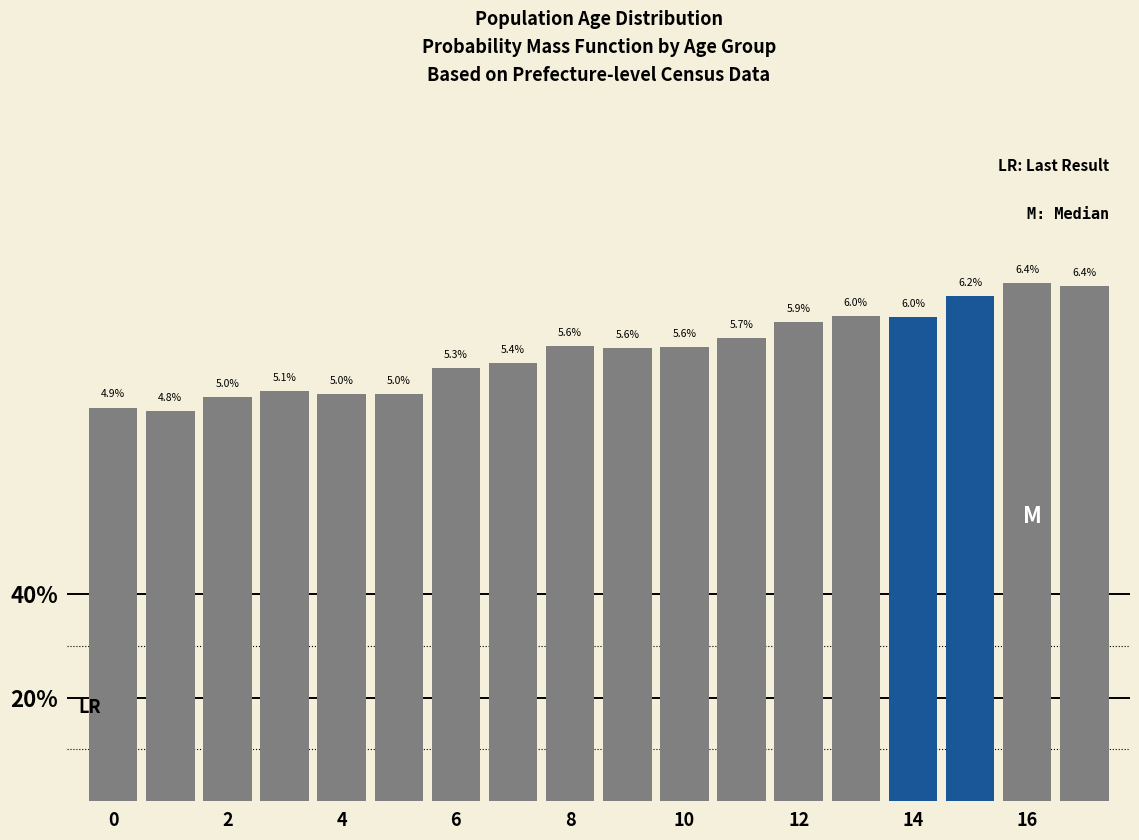

Are the bars horizontal?

No